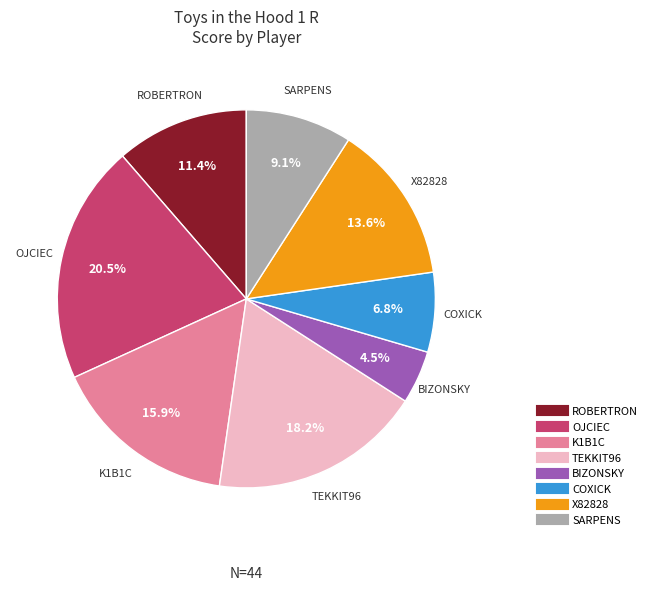

Does any single category account for the majority?

No